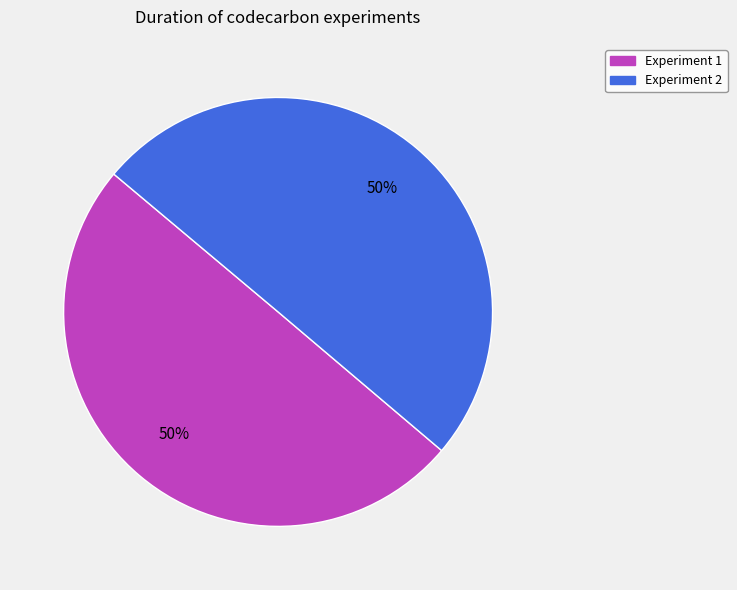

To the nearest percent, what is the average slice percentage?

50%